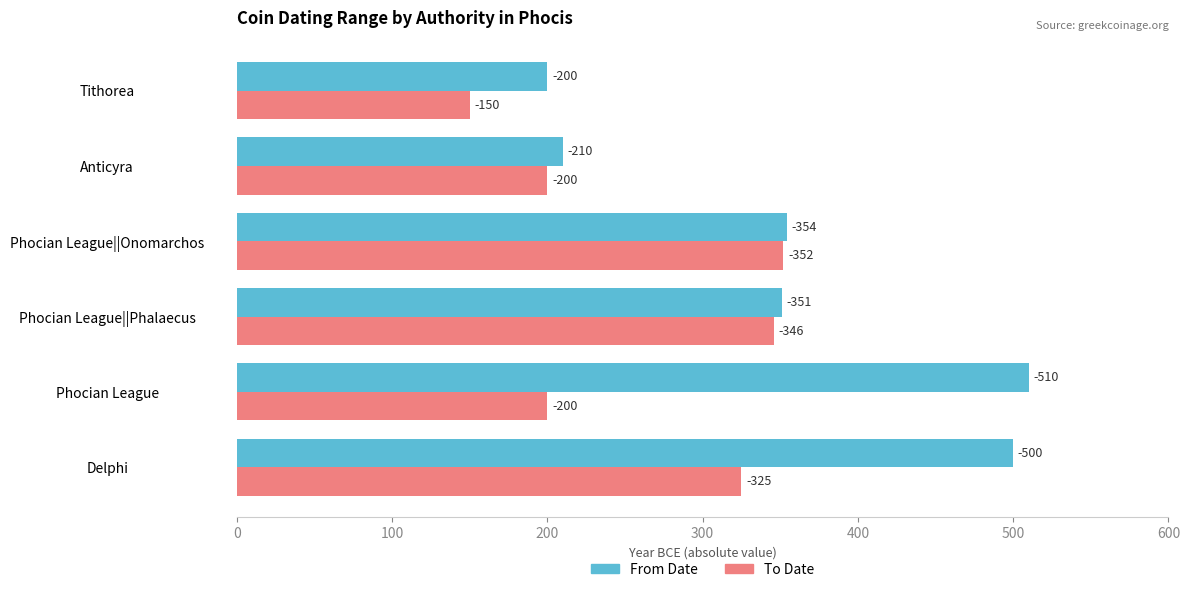

What are all the series names shown in the legend?

From Date, To Date